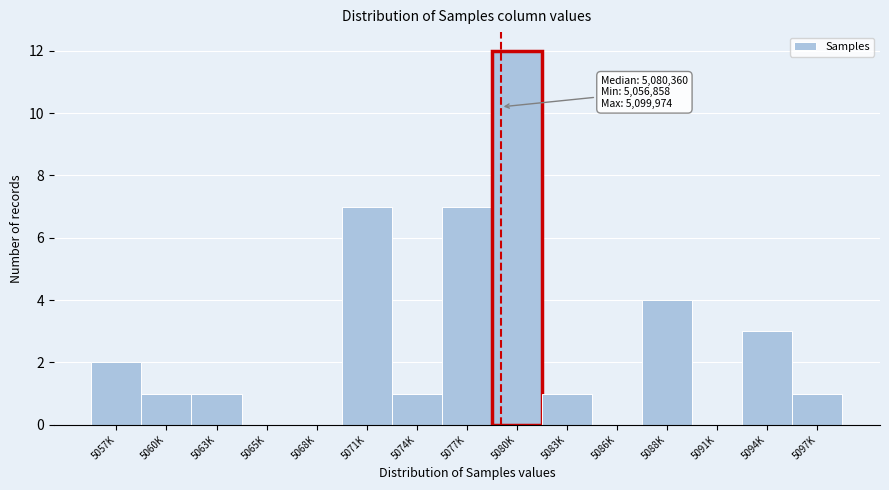

Reading left to right, transcribe all the data shown in this chart.

5057K=2	5060K=1	5063K=1	5065K=0	5068K=0	5071K=7	5074K=1	5077K=7	5080K=12	5083K=1	5086K=0	5088K=4	5091K=0	5094K=3	5097K=1